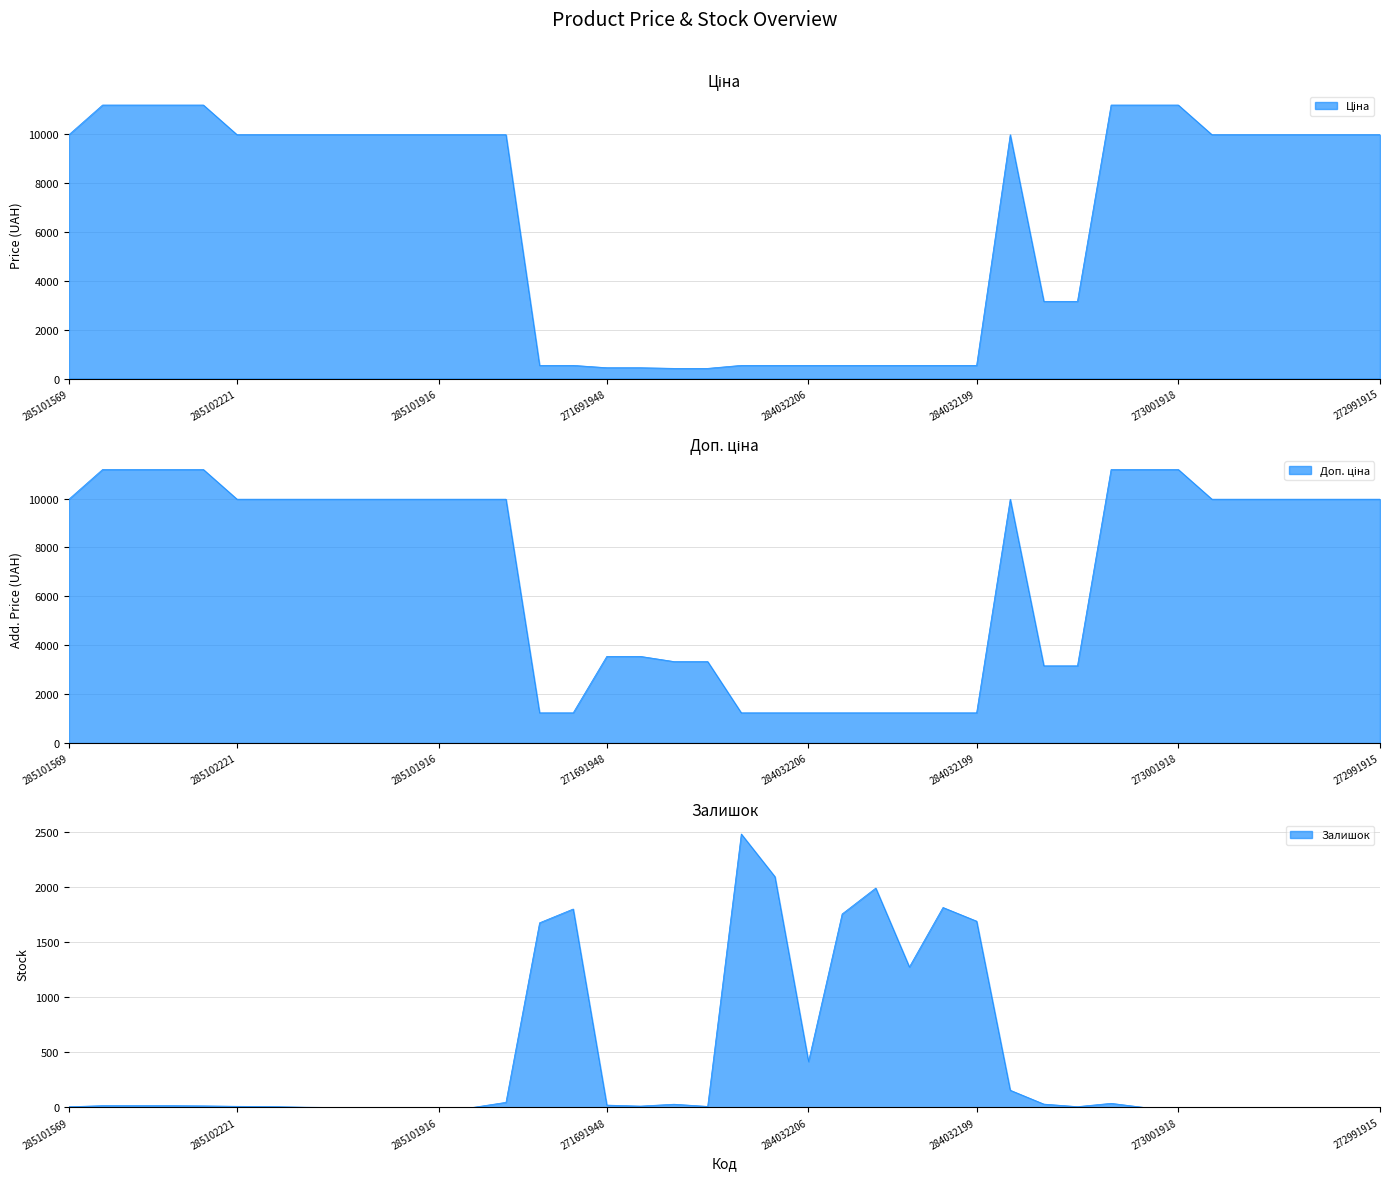

What is the value of the Доп. ціна point at the 33rd from the left?

11188.2